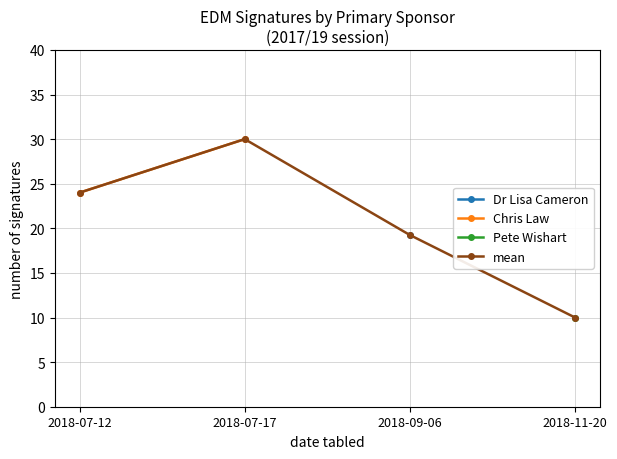

What is the sum of the Chris Law values at 2018-07-12 and 2018-09-06?

44.0